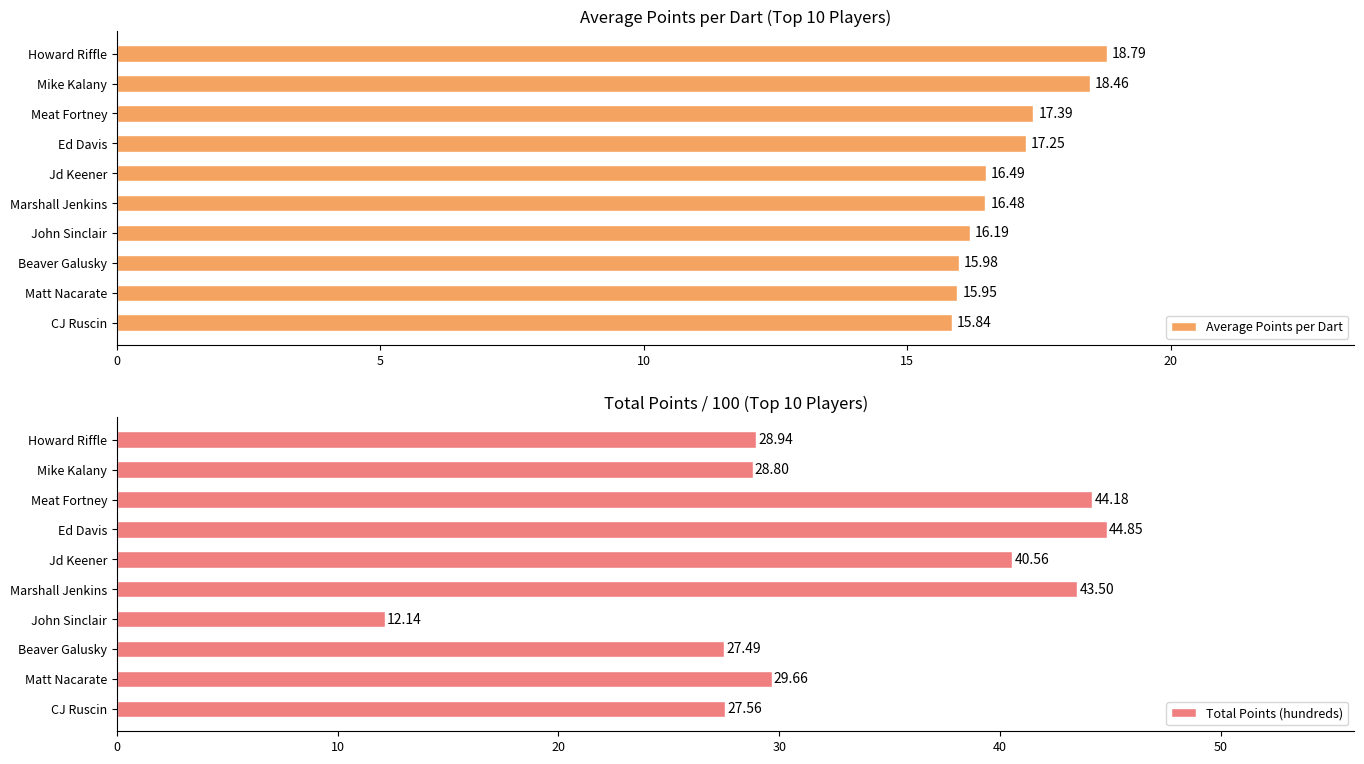

Is it true that Average Points per Dart equals 15.9 at Matt Nacarate?

True